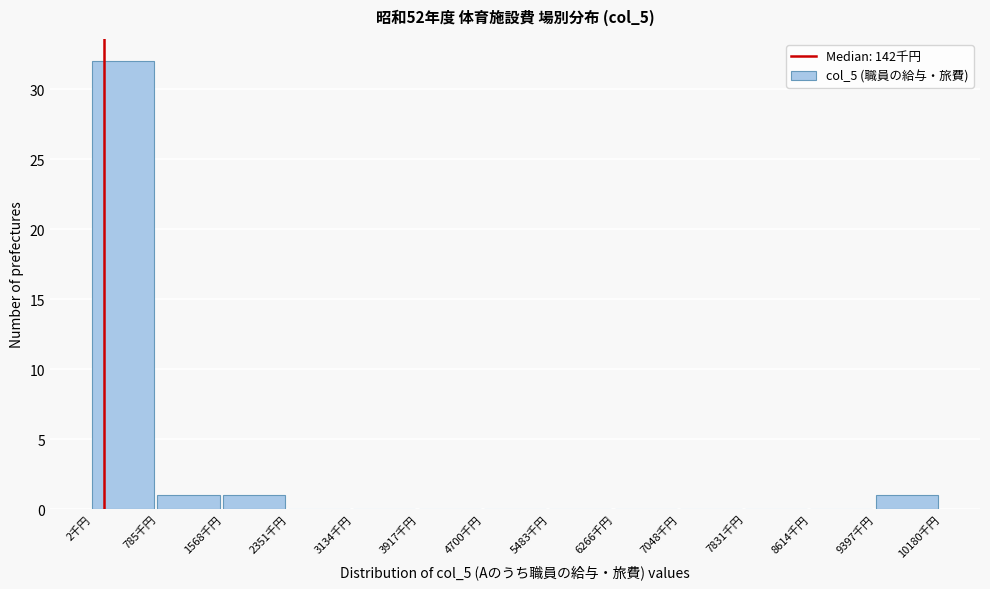

Reading left to right, transcribe all the data shown in this chart.

2千円=32	785千円=1	1568千円=1	2351千円=0	3134千円=0	3917千円=0	4700千円=0	5483千円=0	6266千円=0	7048千円=0	7831千円=0	8614千円=0	9397千円=1